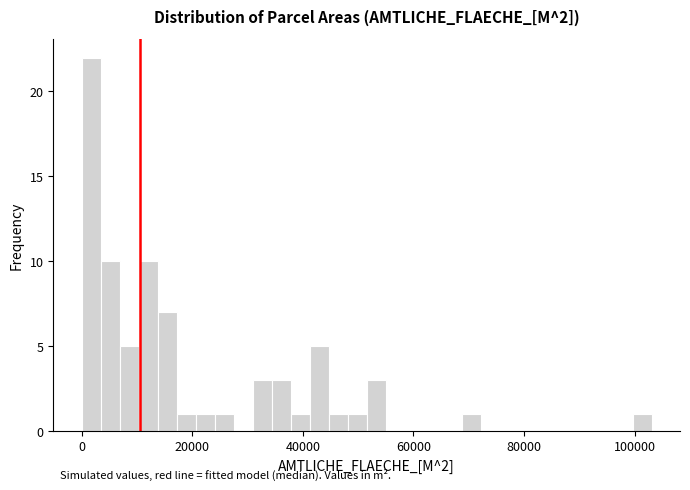

Around what value on the x-axis is the tallest bar? Give the approximate position of its centre, as read against the axis.

2000